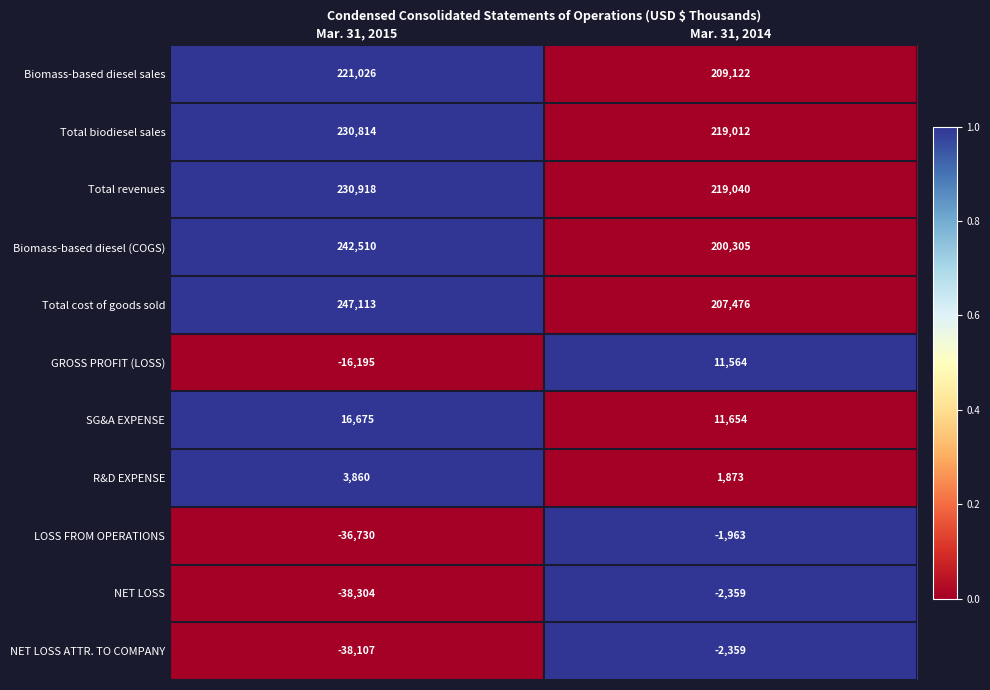

What is the total value across all series at Mar. 31, 2014?

1073365